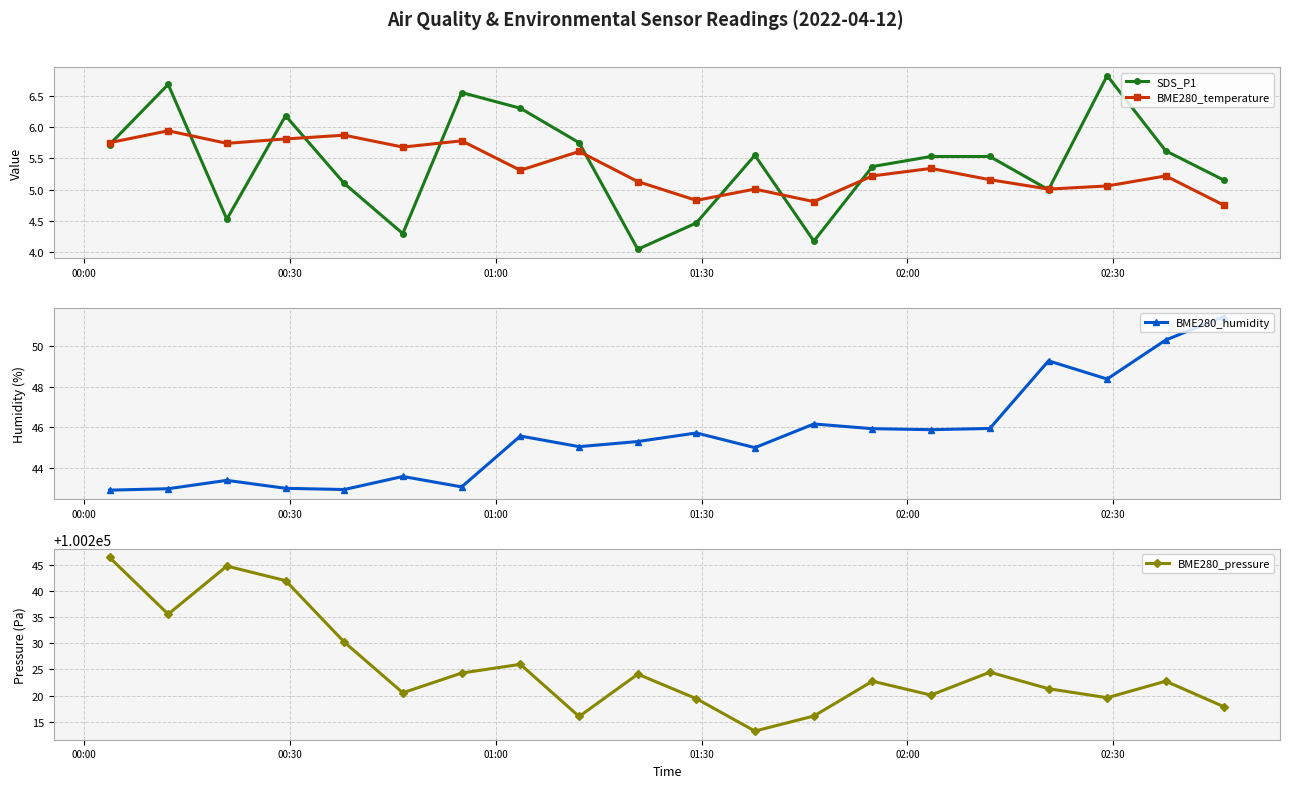

What is the maximum value for BME280_humidity?

51.4